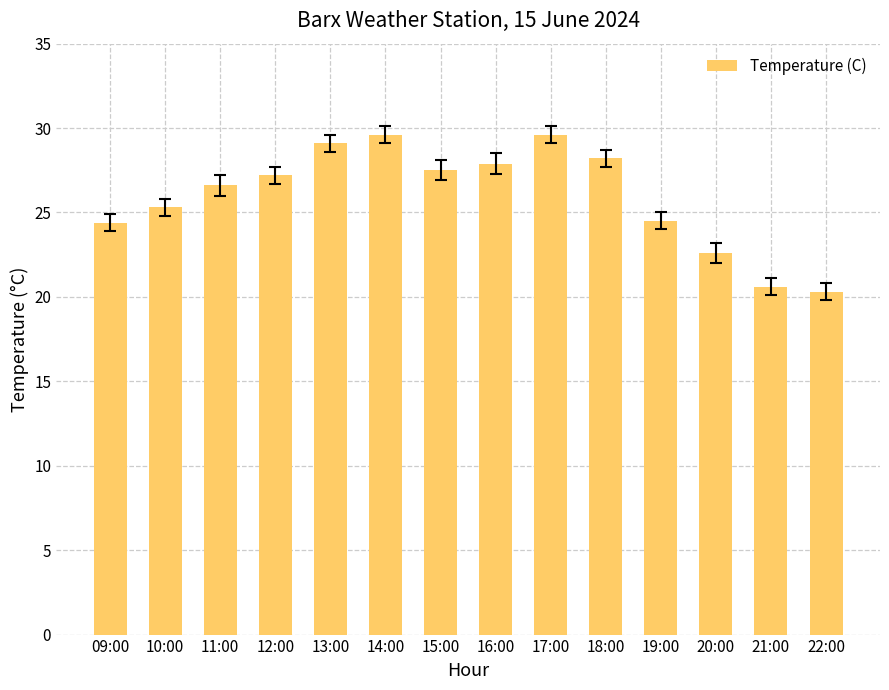

The value at 18:00 is 28.2. True or false?

True